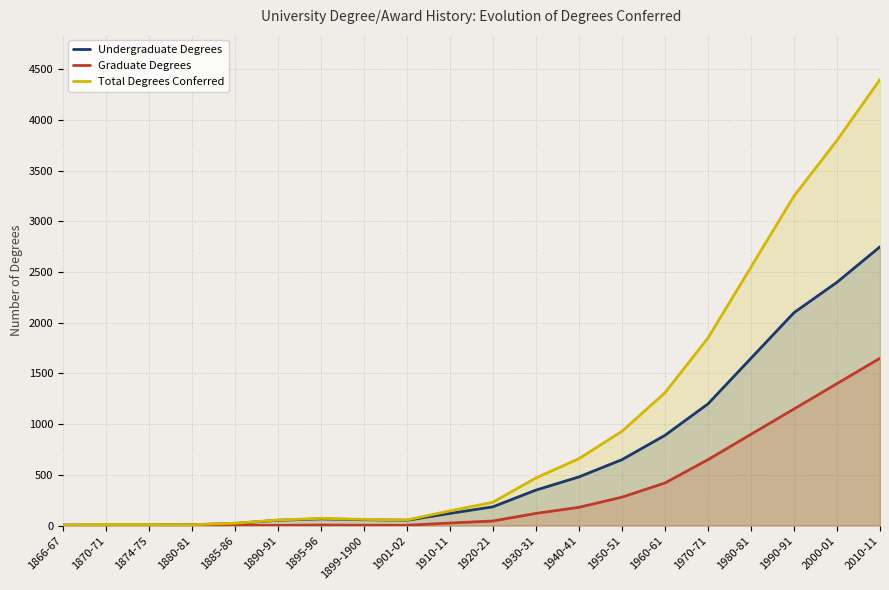

How many lines are shown in the chart?

3